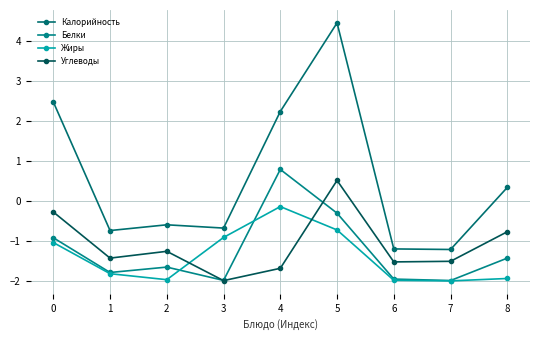

Where is the first local minimum for Углеводы?

1